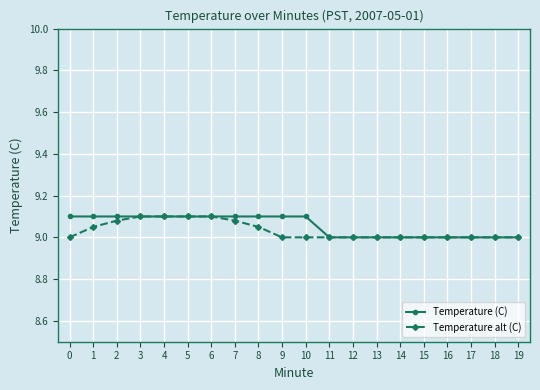

What is the value of the Temperature alt (C) point at the 12th from the left?

9.0